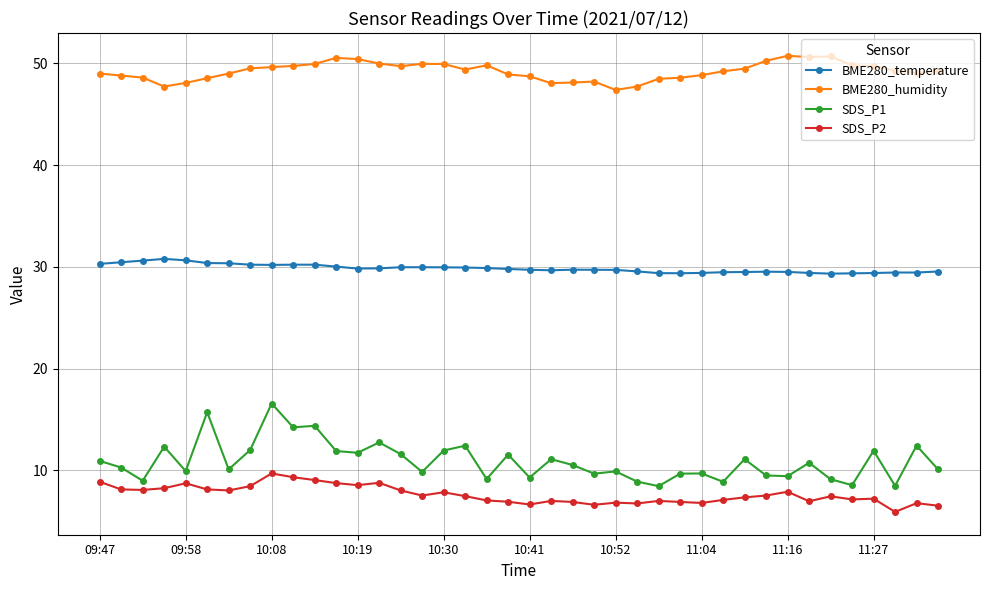

What is the value of the BME280_temperature point at the 11th from the left?

30.2